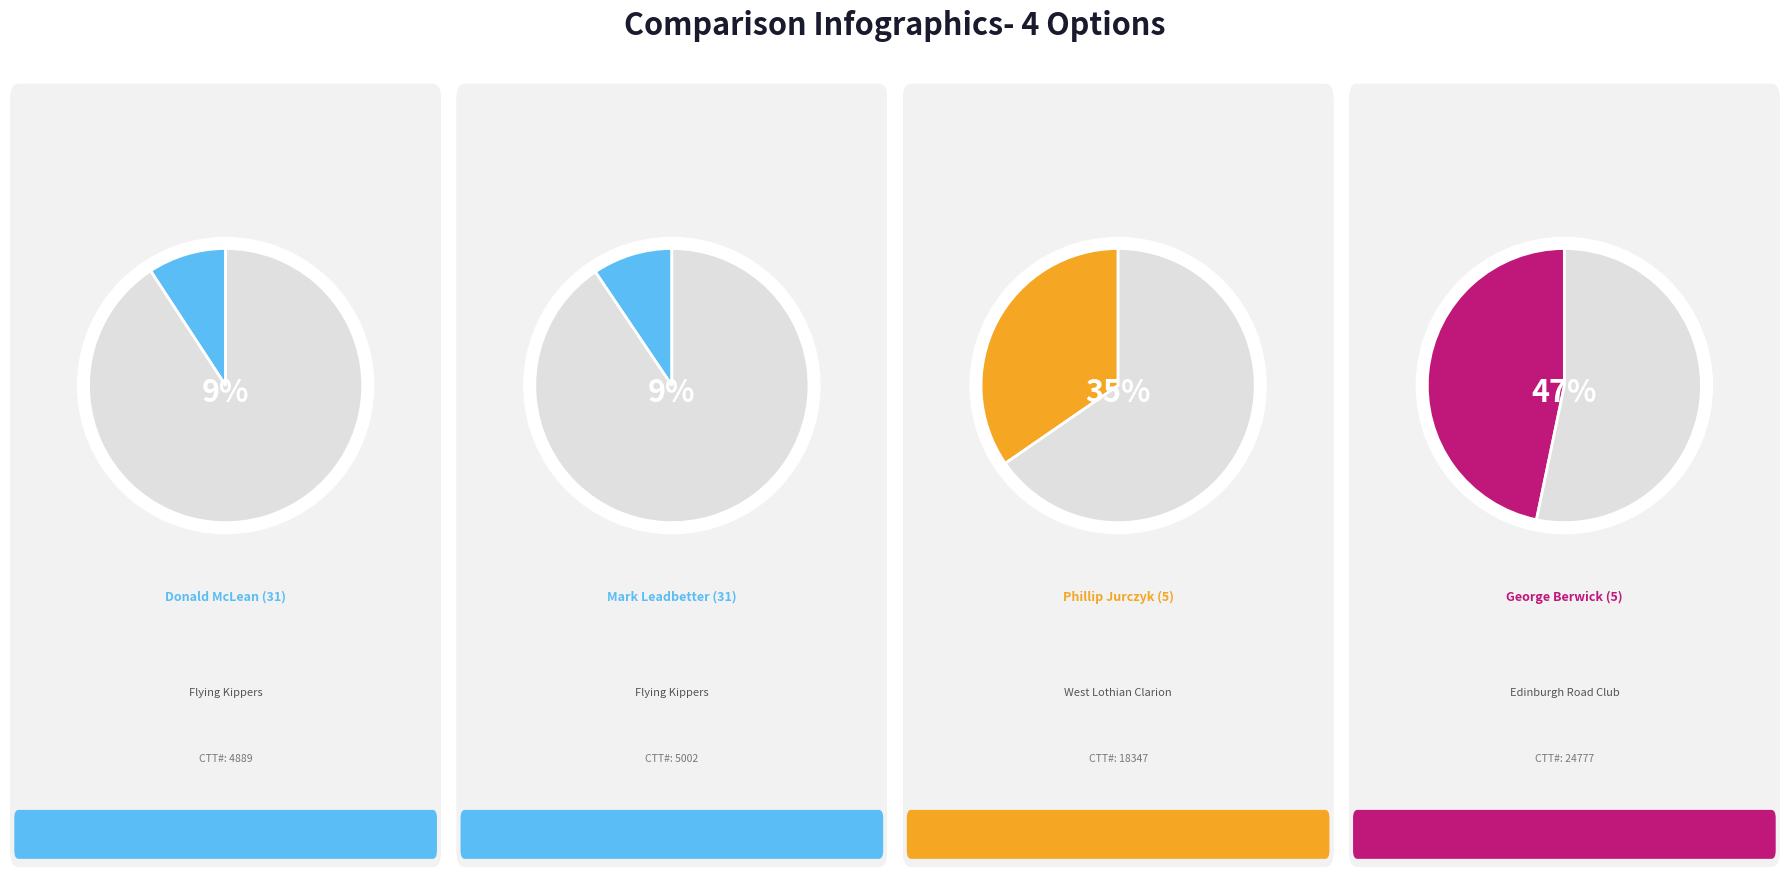

What percentage is the Mark Leadbetter (31) slice, to the nearest percent?

9%